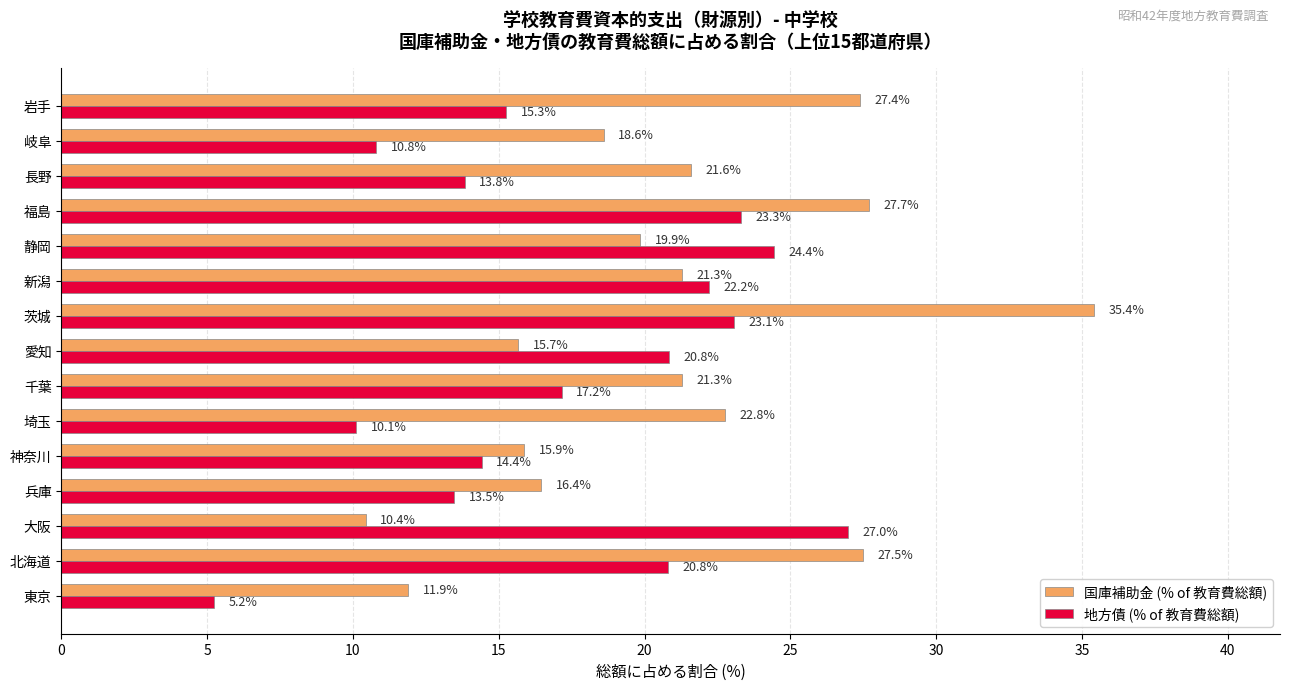

What is the approximate value of 国庫補助金 (% of 教育費総額) at 神奈川?

15.9